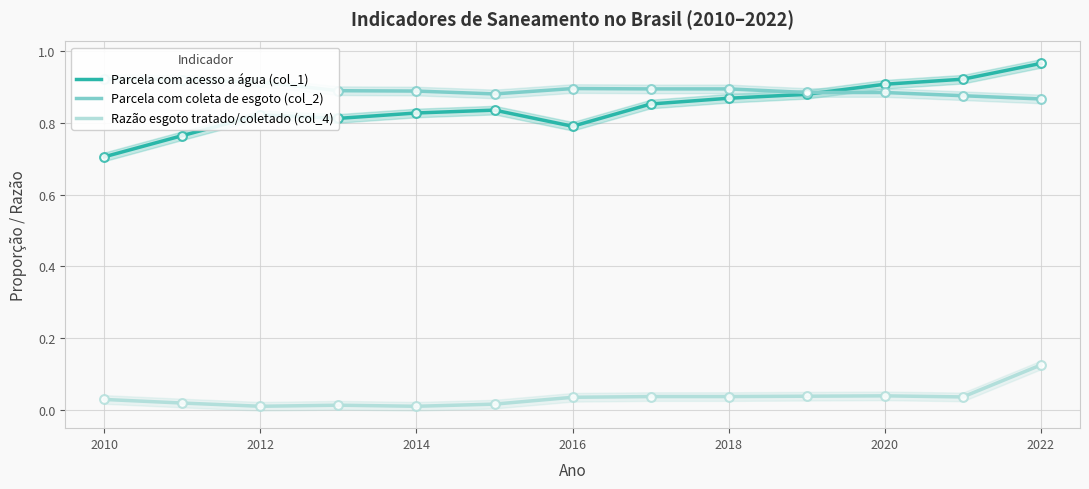

Is the value of Razão esgoto tratado/coletado (col_4) at 2012 greater than the value of Parcela com acesso a água (col_1) at 2016?

No